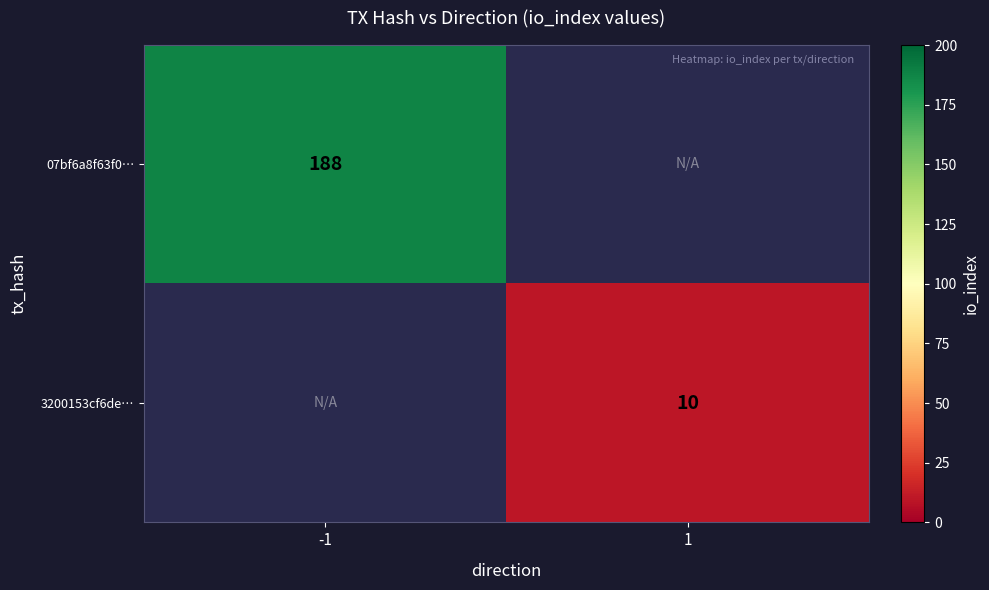

Count the number of data series in this chart.

2